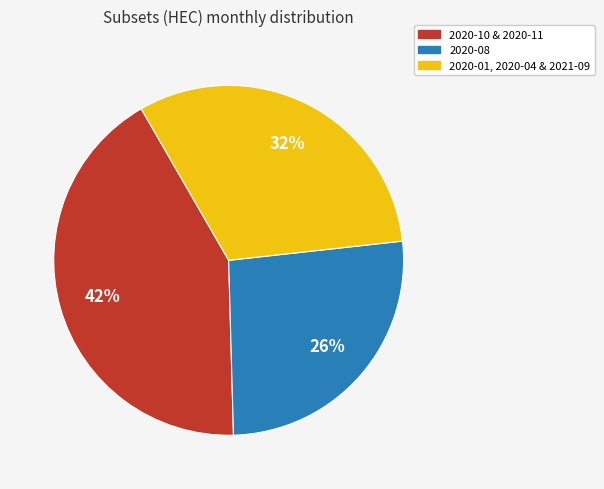

Count the number of slices in the pie.

3